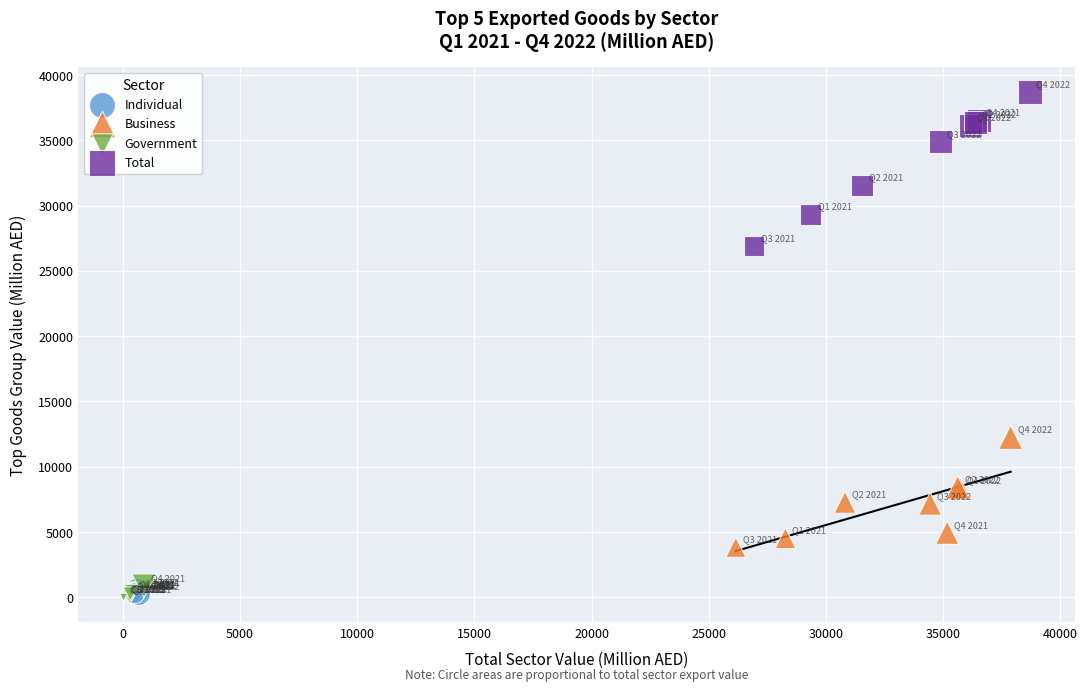

Which series has the widest spread of Y values?

Total